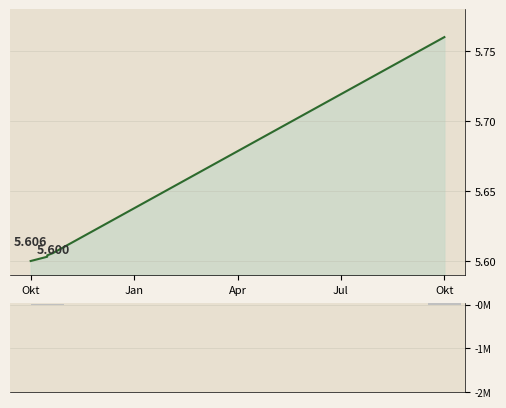

Does the chart contain stacked bars?

No